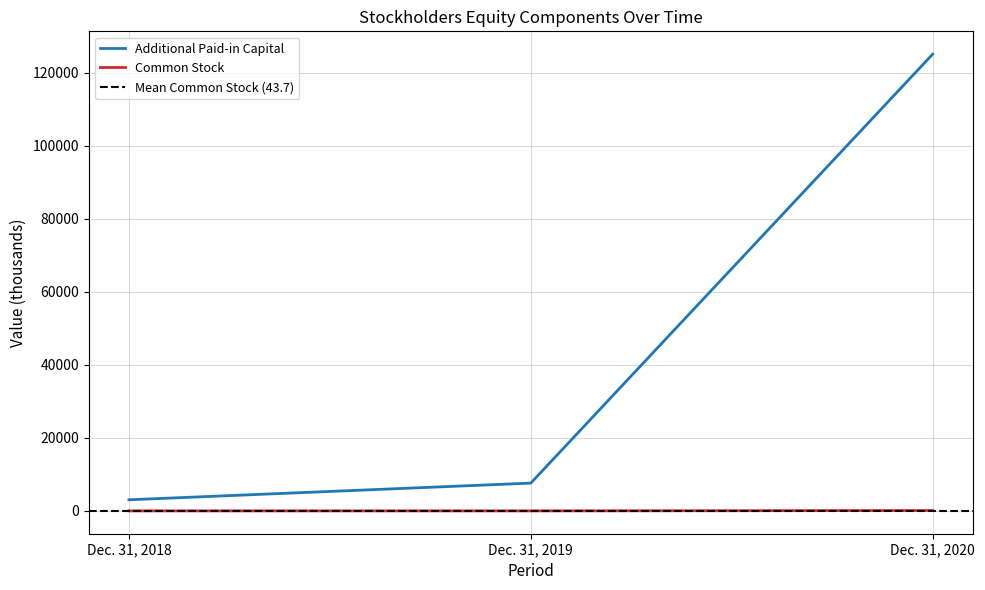

Reading left to right, list all the values displayed in this chart.

Additional Paid-in Capital: 3052	7621	125094
Common Stock: 11	11	109